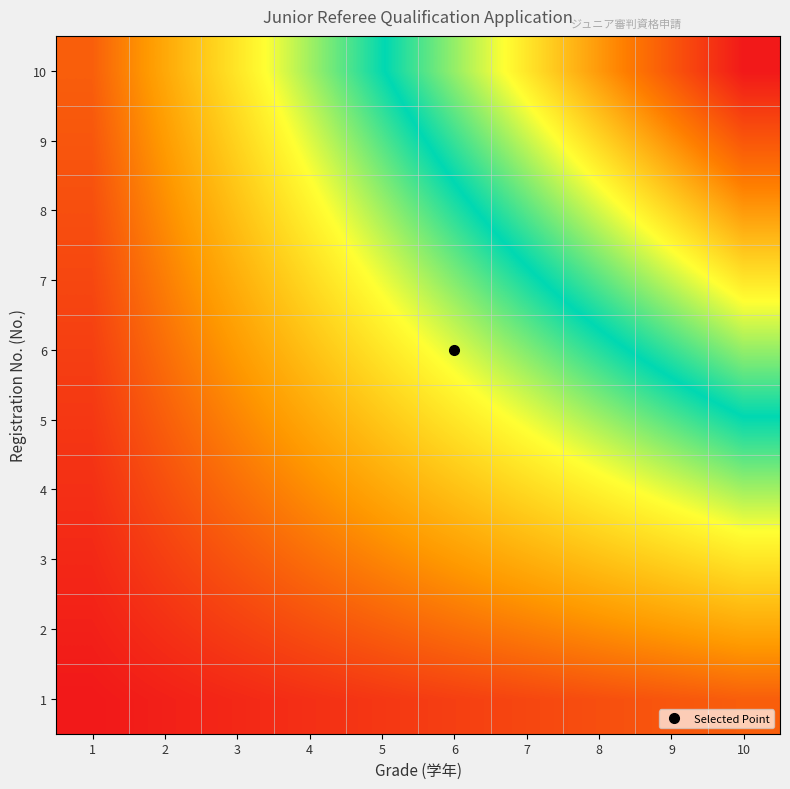

What is the maximum value shown in the chart?

100